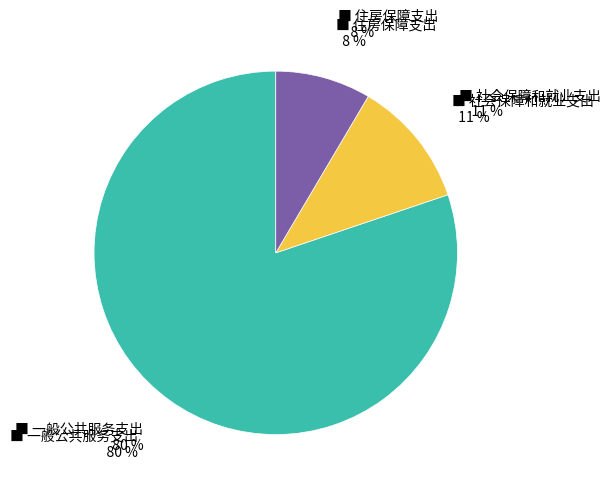

How many slices are in this pie chart?

3